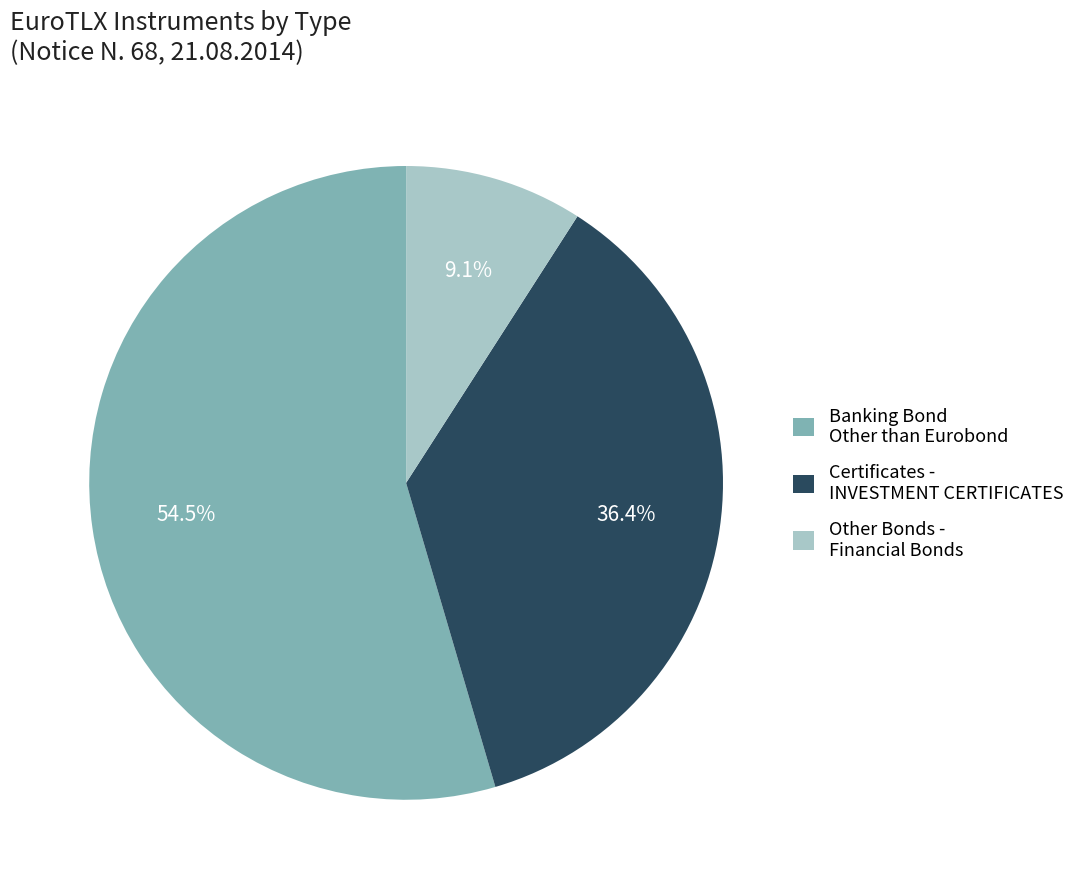

Which slice is the smallest?

Other Bonds - Financial Bonds